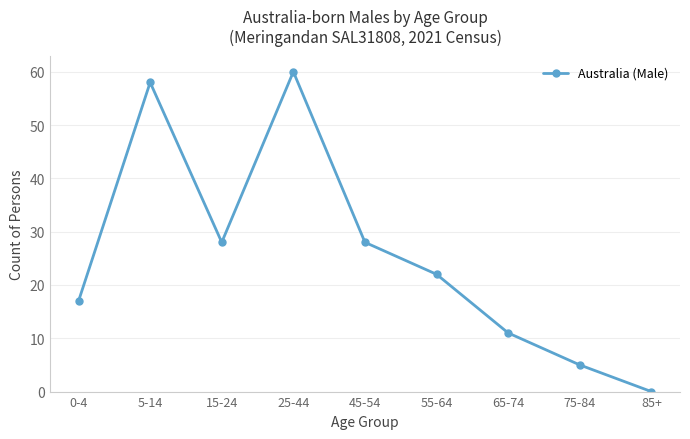

How many interior local valleys (lower than both neighbors) does the data have?

1